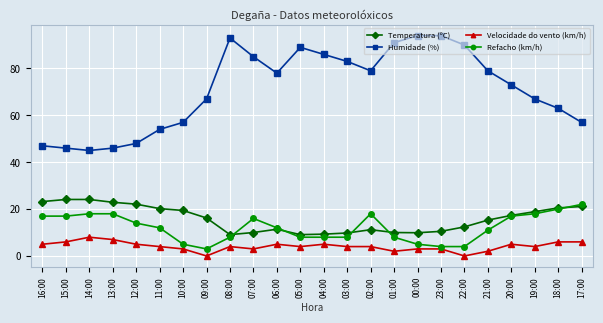

What is the difference between the maximum and minimum values in the Humidade (%) series?

49.0